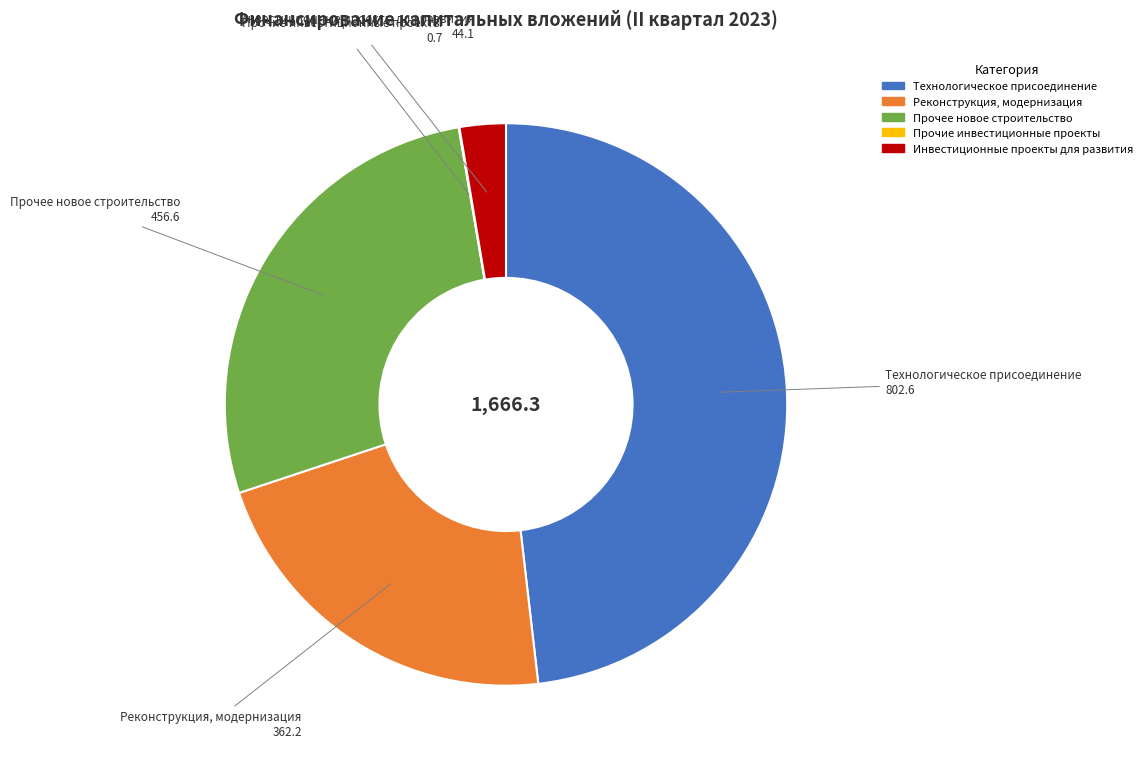

Which slice is the largest?

Технологическое присоединение